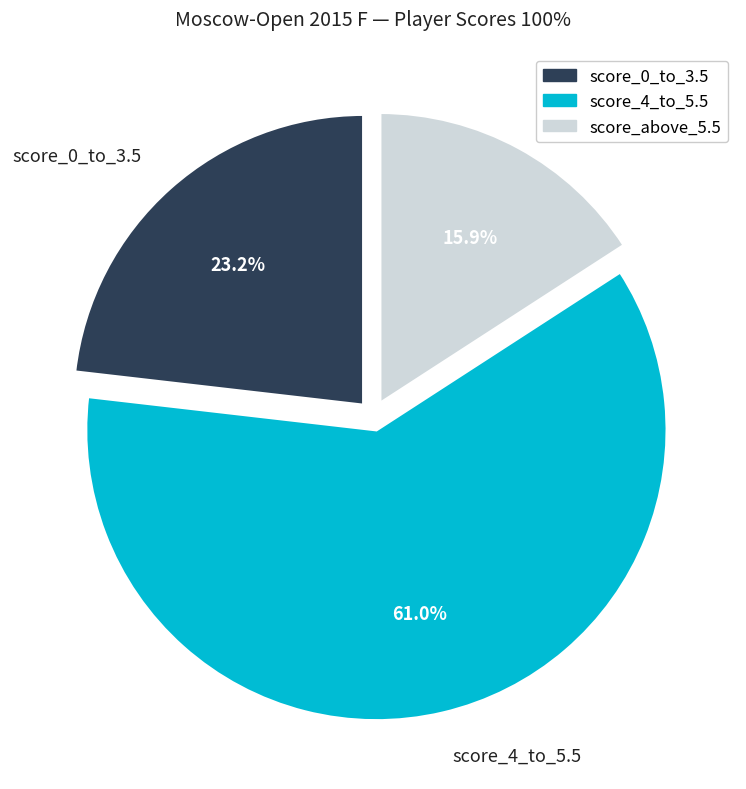

Between score_4_to_5.5 and score_0_to_3.5, which is larger?

score_4_to_5.5